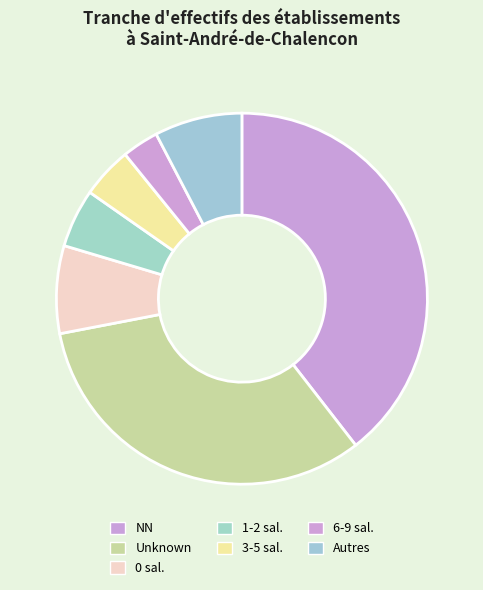

How many segments does this pie chart have?

7